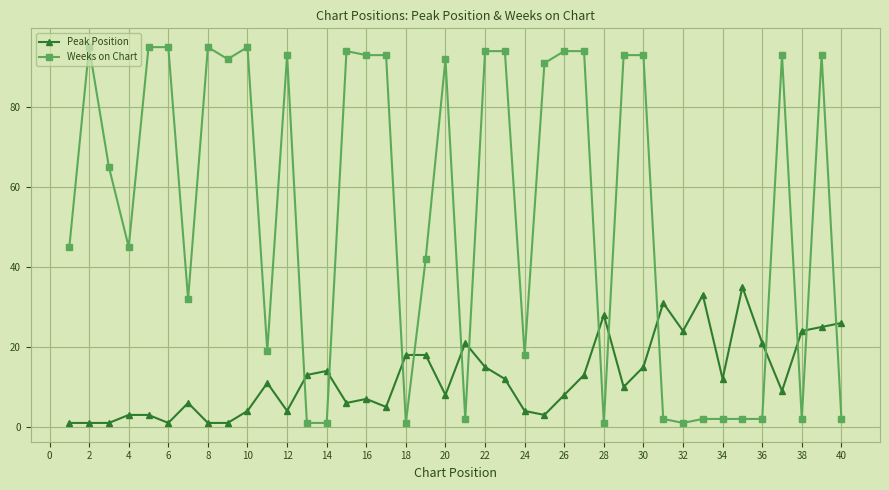

How many values in the Peak Position series are below 11?

20